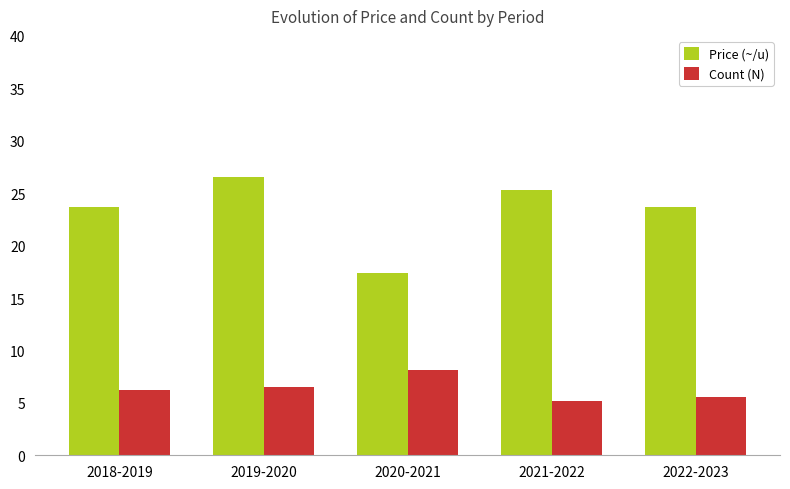

Does the chart contain stacked bars?

No